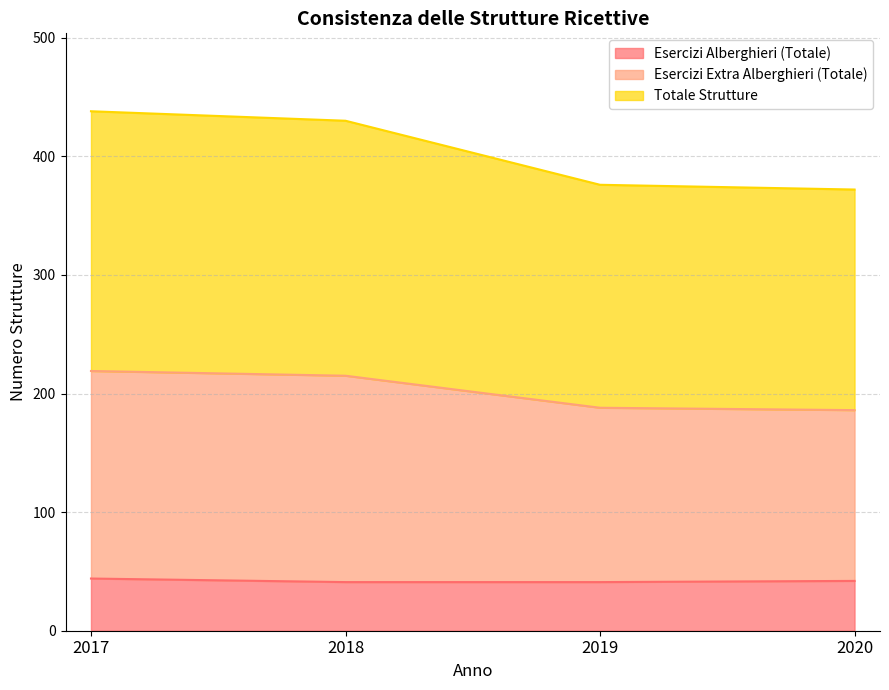

True or false: Esercizi Alberghieri (Totale) and Totale Strutture intersect in this chart.

False